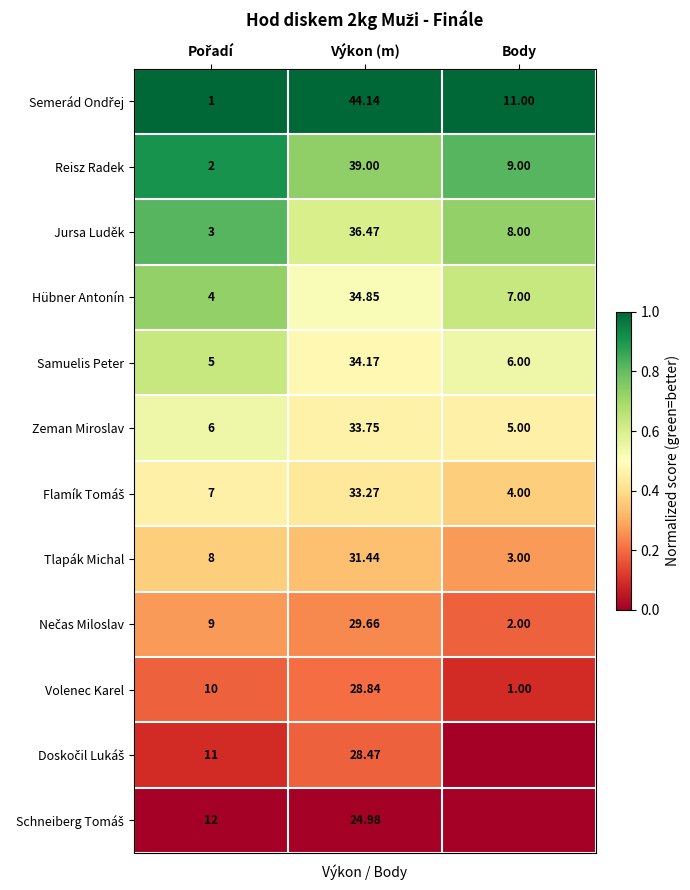

Where is Reisz Radek nearest to the value 20?

Body